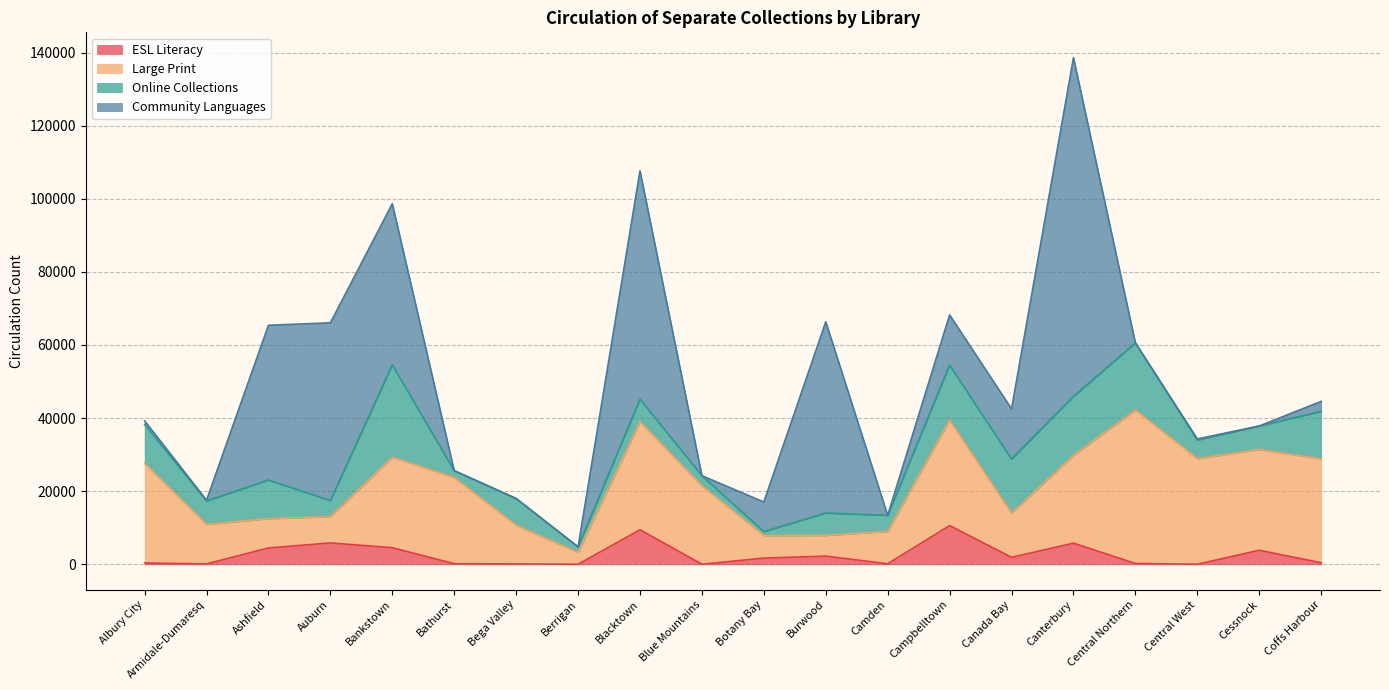

True or false: Online Collections has more than 0 points higher than both neighbors.

True